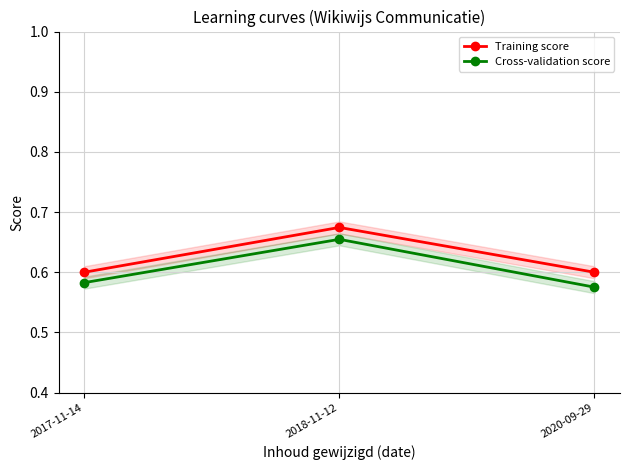

What is the average value of the Training score series?

0.6